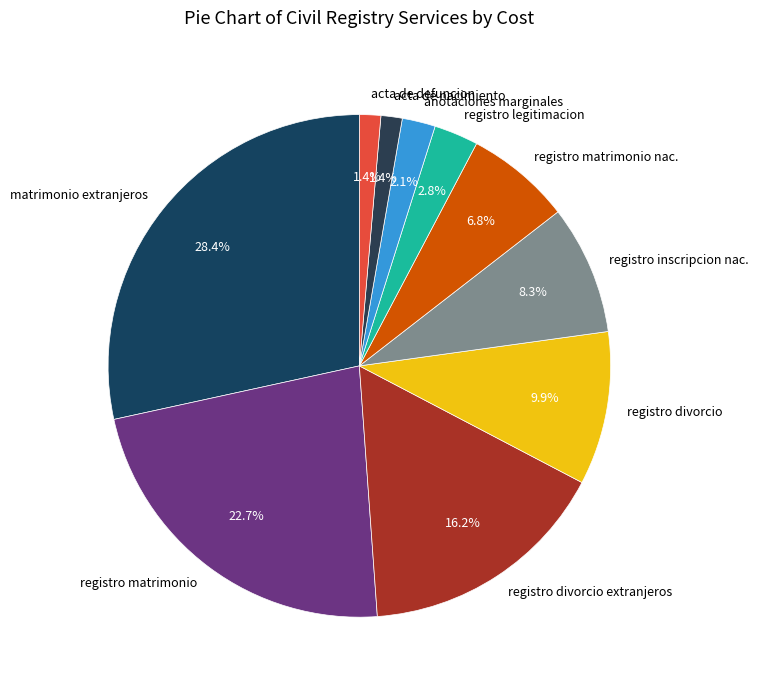

Does registro inscripcion nac. represent more than half of the total?

No